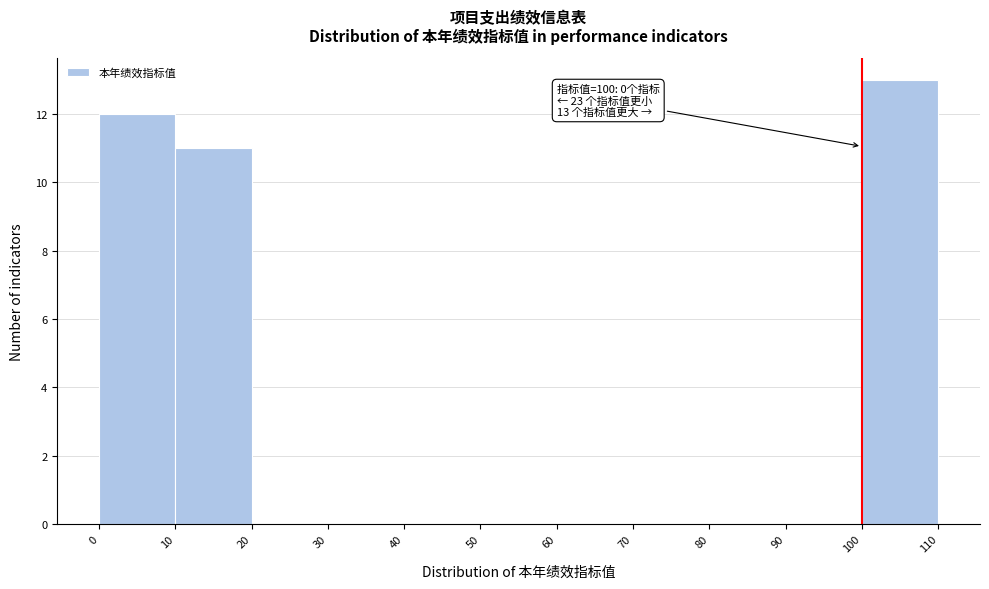

Which range on the x-axis has the tallest bar?

100 to 110